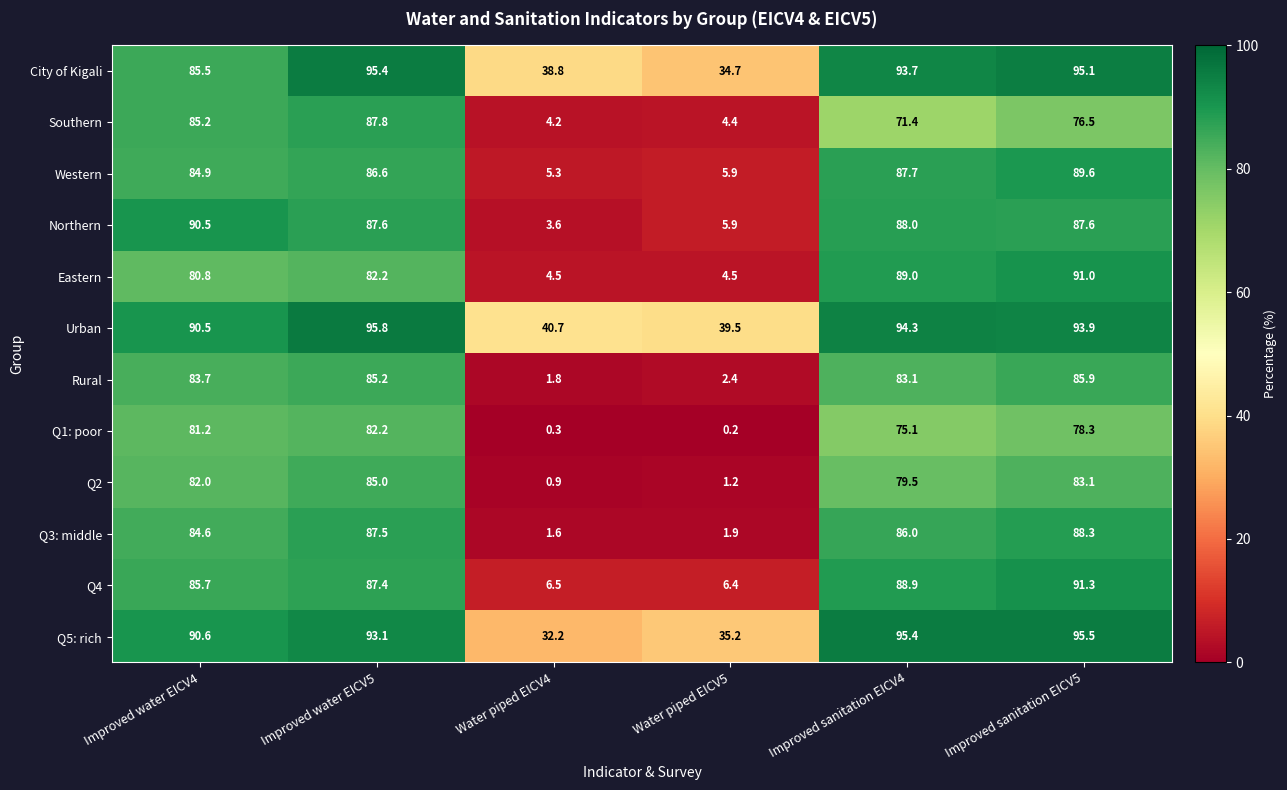

What is the spread (max minus min) of values at Improved water EICV5?

13.6